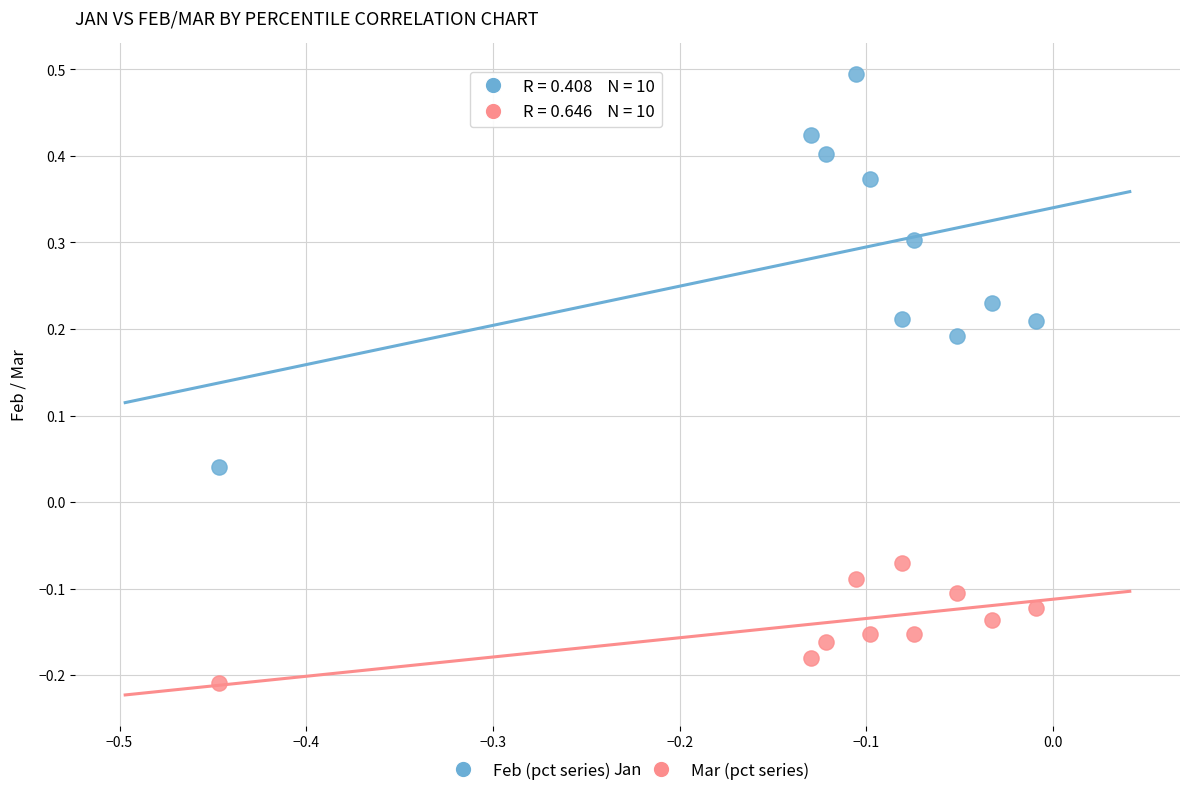

Which series reaches the minimum Y coordinate?

Mar (pct series)